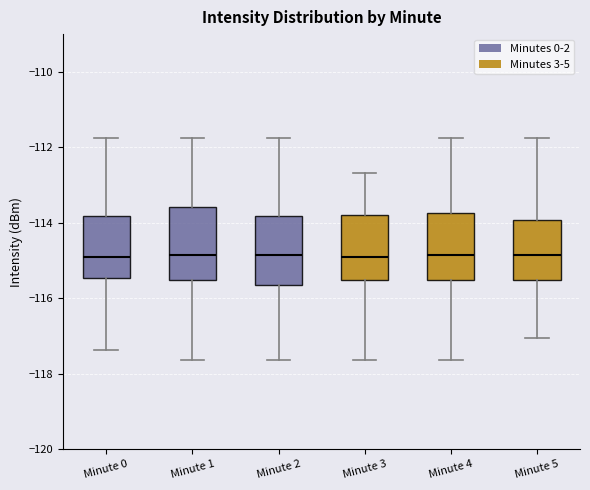

Reading left to right, transcribe this box plot: for each box, give where its median line is, the range the box spans, and where its two whiskers end, as read against the y-axis. The values are not printed on the chart, so give them approximately, as read against the axis.

Minute 0: median -114.8, box -115.4 to -113.8, whiskers -117.4 to -111.8
Minute 1: median -114.8, box -115.6 to -113.6, whiskers -117.6 to -111.8
Minute 2: median -114.8, box -115.6 to -113.8, whiskers -117.6 to -111.8
Minute 3: median -114.8, box -115.6 to -113.8, whiskers -117.6 to -112.6
Minute 4: median -114.8, box -115.6 to -113.8, whiskers -117.6 to -111.8
Minute 5: median -114.8, box -115.6 to -114.0, whiskers -117.0 to -111.8